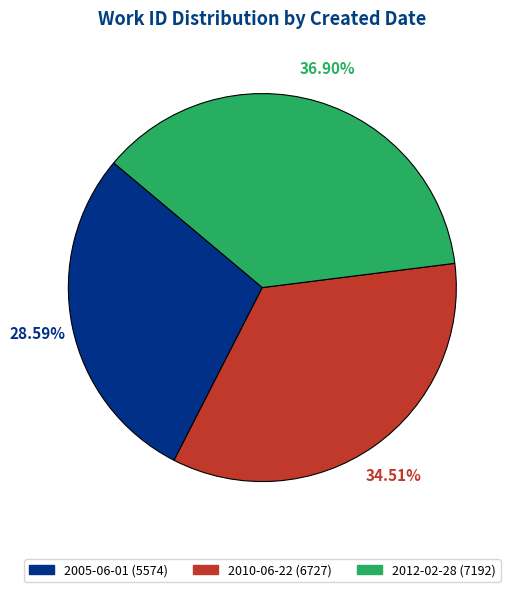

How many slices are in this pie chart?

3